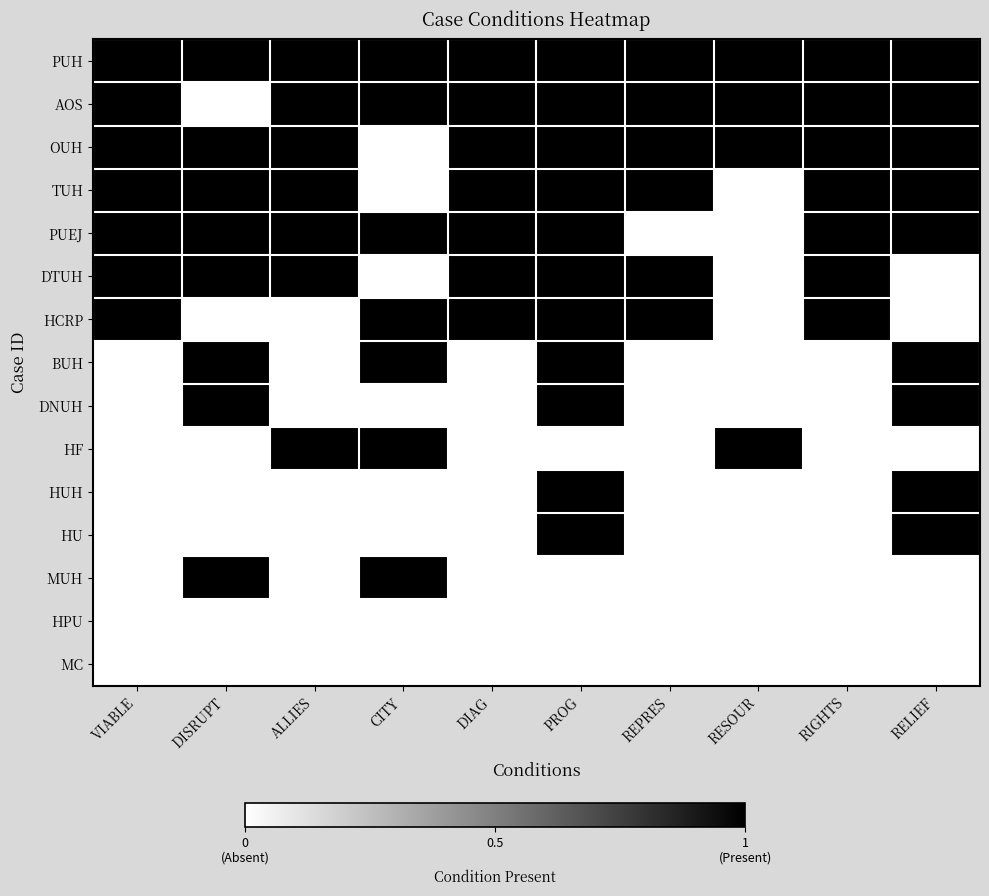

Reading left to right, list all the values displayed in this chart.

PUH: VIABLE=1	DISRUPT=1	ALLIES=1	CITY=1	DIAG=1	PROG=1	REPRES=1	RESOUR=1	RIGHTS=1	RELIEF=1
AOS: VIABLE=1	DISRUPT=0	ALLIES=1	CITY=1	DIAG=1	PROG=1	REPRES=1	RESOUR=1	RIGHTS=1	RELIEF=1
OUH: VIABLE=1	DISRUPT=1	ALLIES=1	CITY=0	DIAG=1	PROG=1	REPRES=1	RESOUR=1	RIGHTS=1	RELIEF=1
TUH: VIABLE=1	DISRUPT=1	ALLIES=1	CITY=0	DIAG=1	PROG=1	REPRES=1	RESOUR=0	RIGHTS=1	RELIEF=1
PUEJ: VIABLE=1	DISRUPT=1	ALLIES=1	CITY=1	DIAG=1	PROG=1	REPRES=0	RESOUR=0	RIGHTS=1	RELIEF=1
DTUH: VIABLE=1	DISRUPT=1	ALLIES=1	CITY=0	DIAG=1	PROG=1	REPRES=1	RESOUR=0	RIGHTS=1	RELIEF=0
HCRP: VIABLE=1	DISRUPT=0	ALLIES=0	CITY=1	DIAG=1	PROG=1	REPRES=1	RESOUR=0	RIGHTS=1	RELIEF=0
BUH: VIABLE=0	DISRUPT=1	ALLIES=0	CITY=1	DIAG=0	PROG=1	REPRES=0	RESOUR=0	RIGHTS=0	RELIEF=1
DNUH: VIABLE=0	DISRUPT=1	ALLIES=0	CITY=0	DIAG=0	PROG=1	REPRES=0	RESOUR=0	RIGHTS=0	RELIEF=1
HF: VIABLE=0	DISRUPT=0	ALLIES=1	CITY=1	DIAG=0	PROG=0	REPRES=0	RESOUR=1	RIGHTS=0	RELIEF=0
HUH: VIABLE=0	DISRUPT=0	ALLIES=0	CITY=0	DIAG=0	PROG=1	REPRES=0	RESOUR=0	RIGHTS=0	RELIEF=1
HU: VIABLE=0	DISRUPT=0	ALLIES=0	CITY=0	DIAG=0	PROG=1	REPRES=0	RESOUR=0	RIGHTS=0	RELIEF=1
MUH: VIABLE=0	DISRUPT=1	ALLIES=0	CITY=1	DIAG=0	PROG=0	REPRES=0	RESOUR=0	RIGHTS=0	RELIEF=0
HPU: VIABLE=0	DISRUPT=0	ALLIES=0	CITY=0	DIAG=0	PROG=0	REPRES=0	RESOUR=0	RIGHTS=0	RELIEF=0
MC: VIABLE=0	DISRUPT=0	ALLIES=0	CITY=0	DIAG=0	PROG=0	REPRES=0	RESOUR=0	RIGHTS=0	RELIEF=0